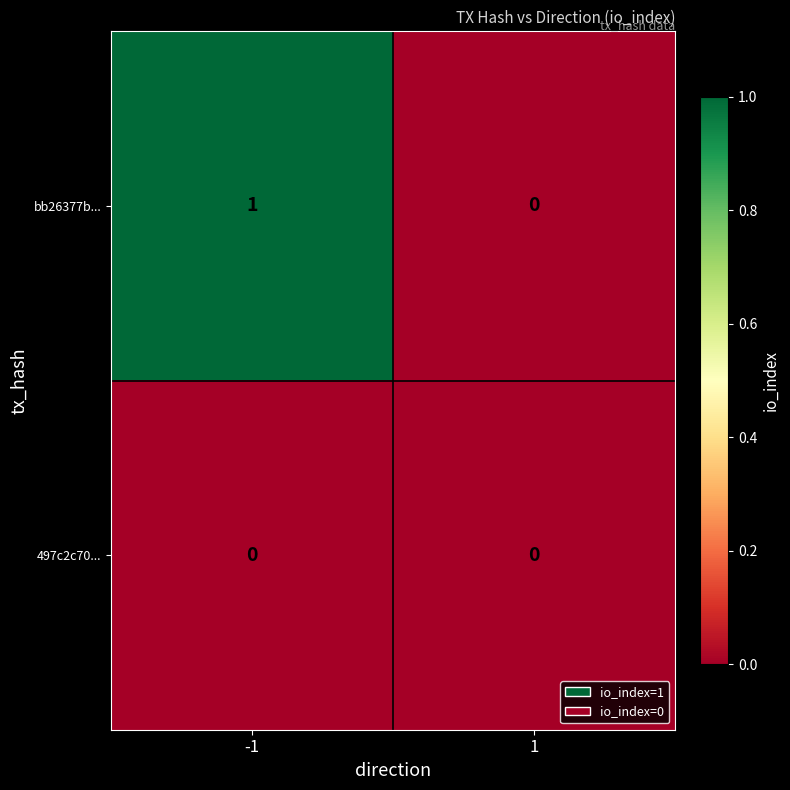

The bb26377b... series shows 0 at -1. True or false?

False